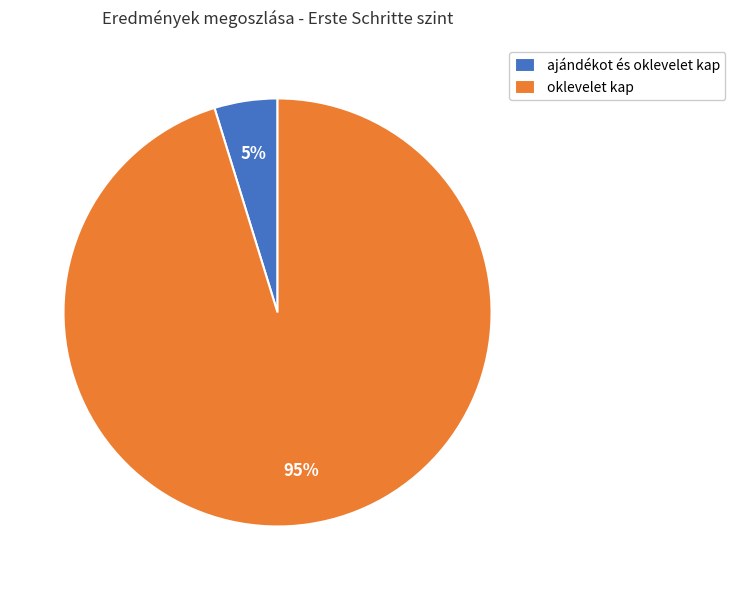

How many slices are in this pie chart?

2